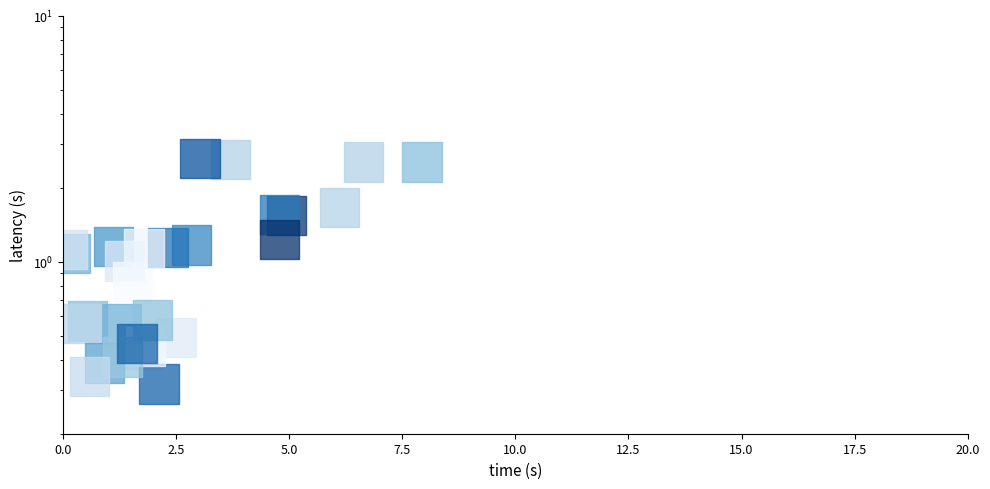

True or false: the data shows 0.4 at 20.0.

False